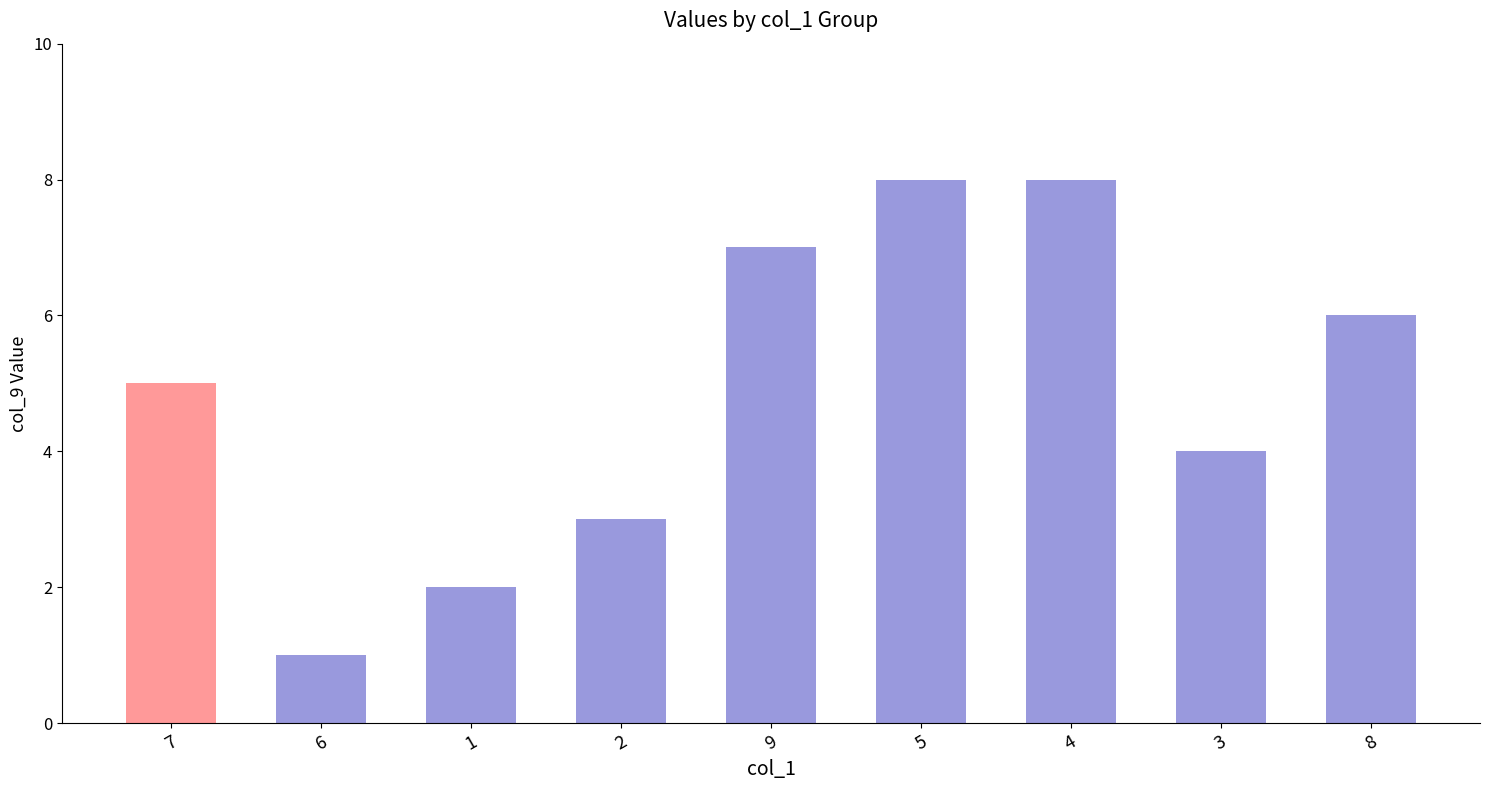

Which label corresponds to the smallest value in the chart?

6